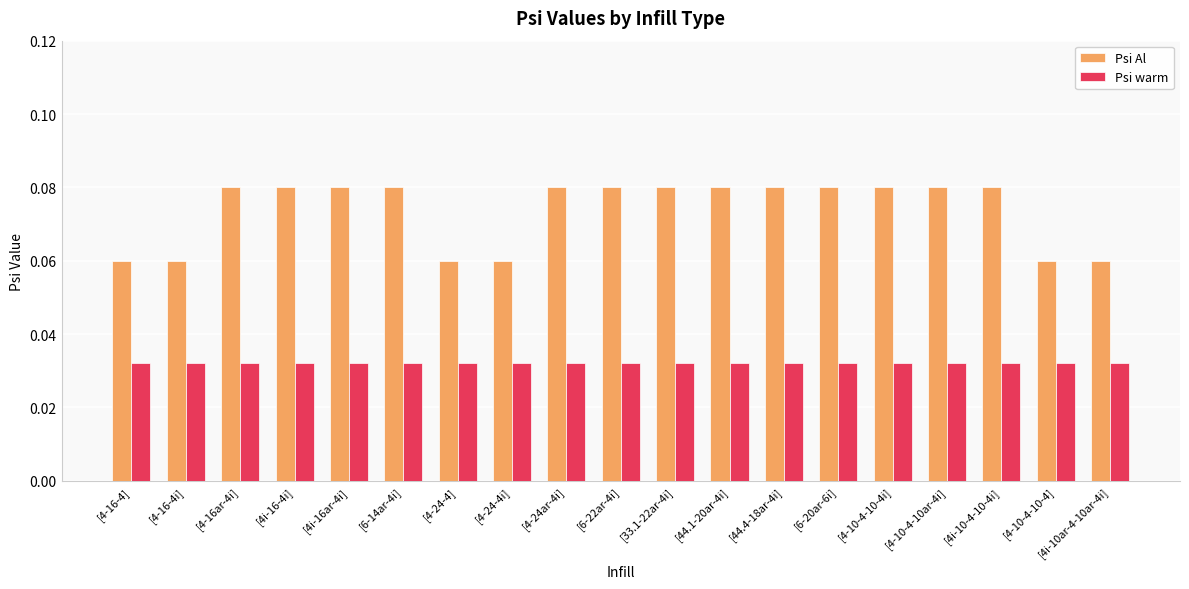

The value of Psi Al at [4-10-4-10-4i] is 0.0. True or false?

False